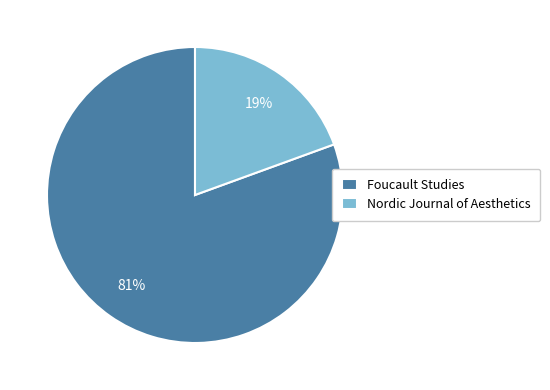

Rank the categories by value from highest to lowest.

Foucault Studies, Nordic Journal of Aesthetics